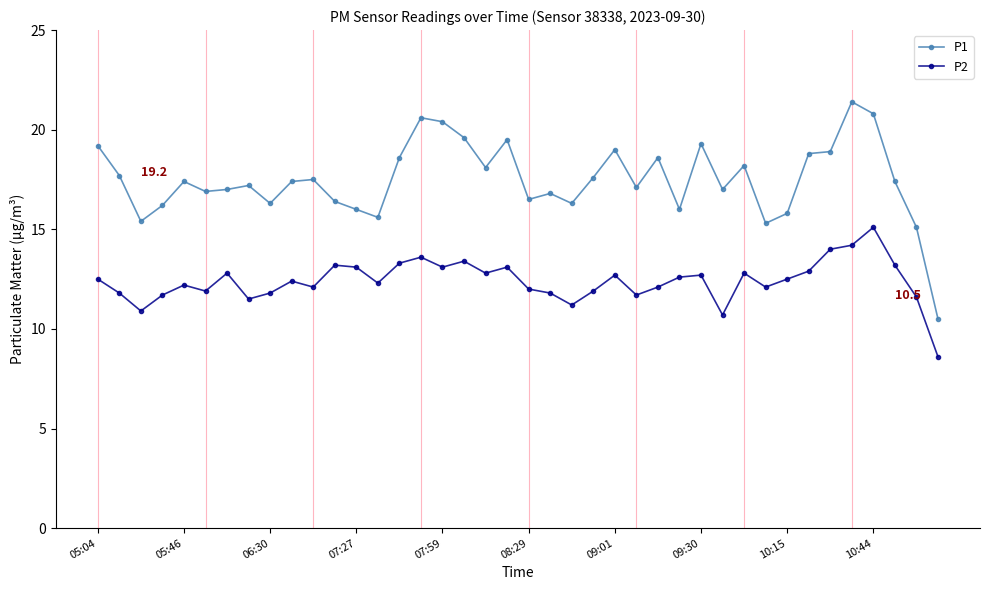

True or false: P2 and P1 cross at least once.

False